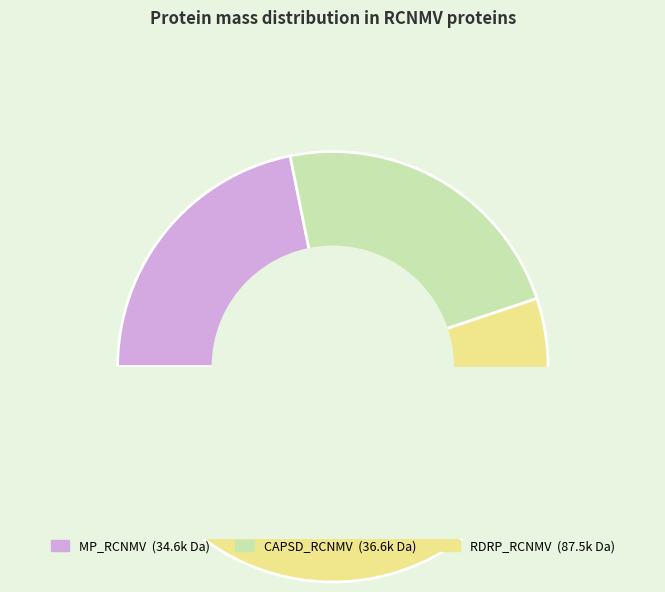

To the nearest percent, what is the average slice percentage?

33%